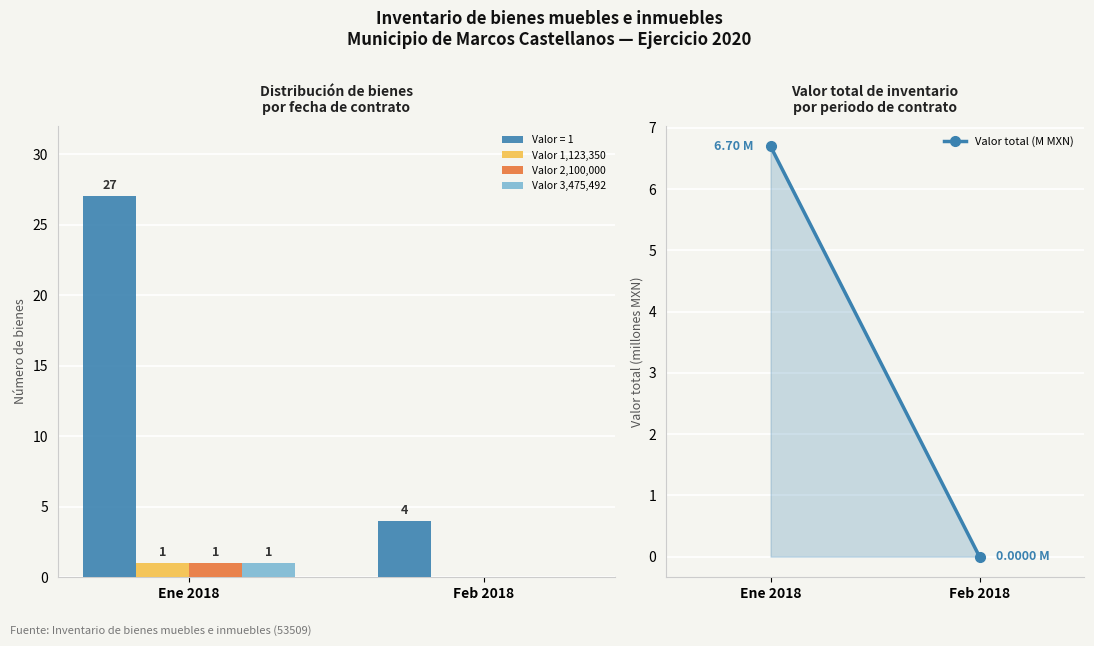

Rank the categories by Valor total (M MXN) value from lowest to highest.

Feb 2018, Ene 2018